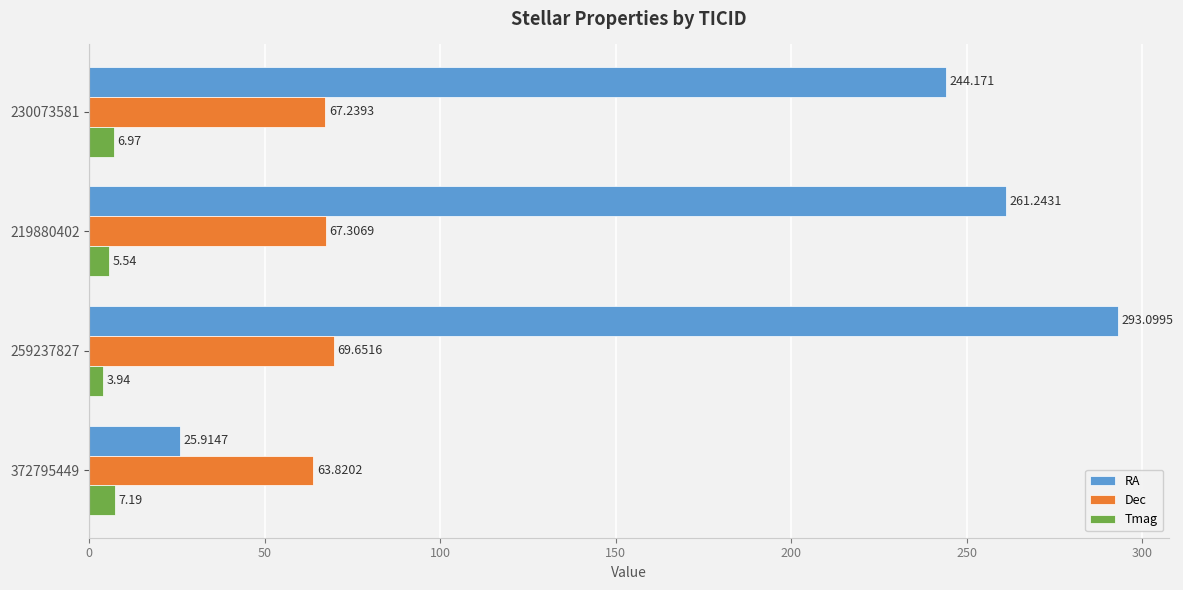

Which series changed the most between 219880402 and 230073581?

RA